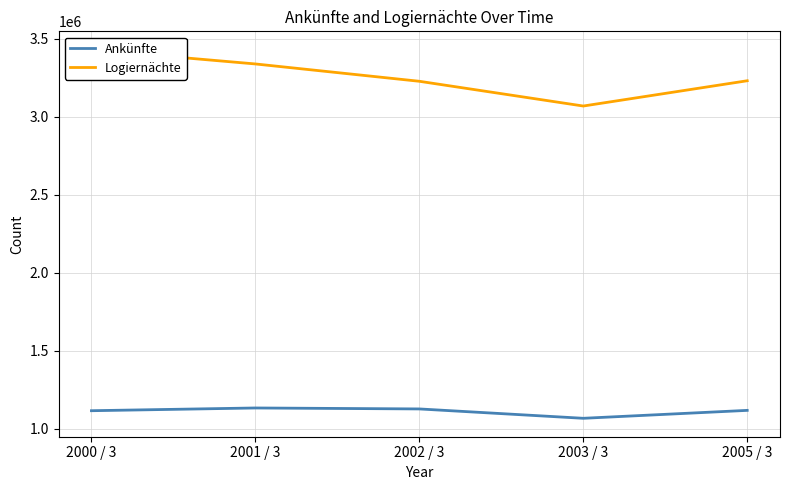

Rank the series by their average value, from highest to lowest.

Logiernächte, Ankünfte